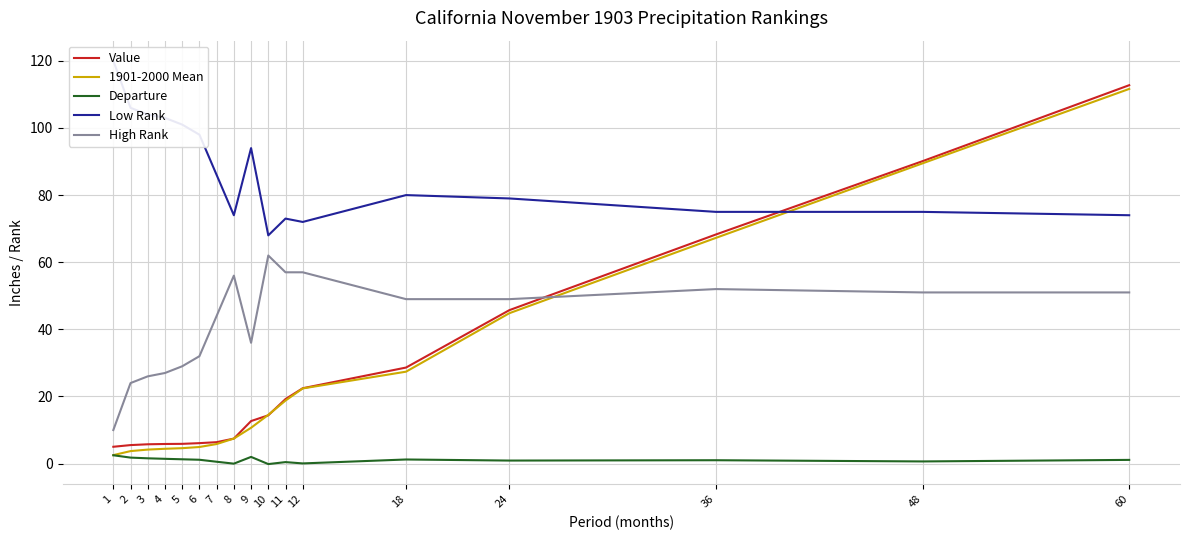

How many intersections are there between 1901-2000 Mean and Value?

4